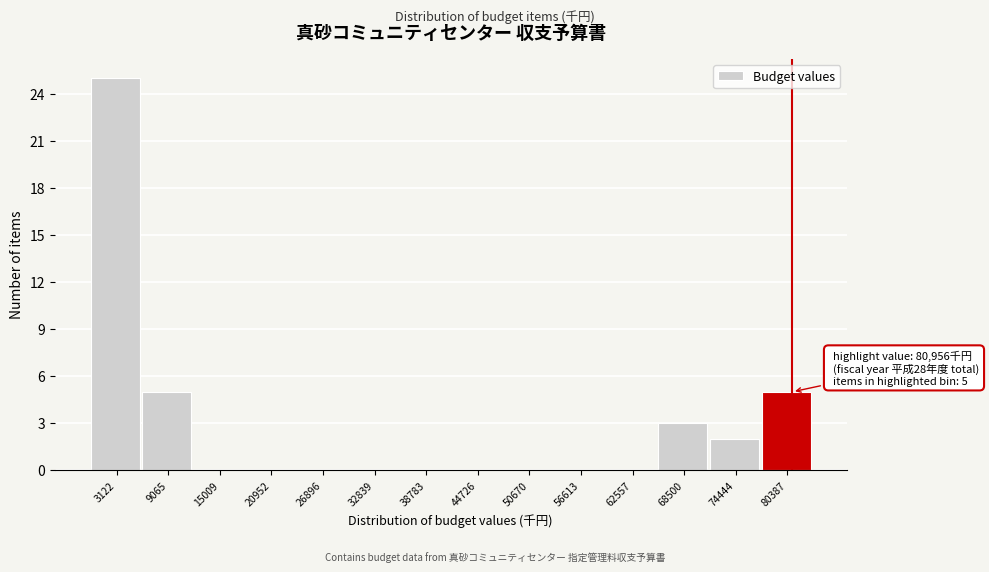

Which range on the x-axis has the tallest bar?

0 to 6000